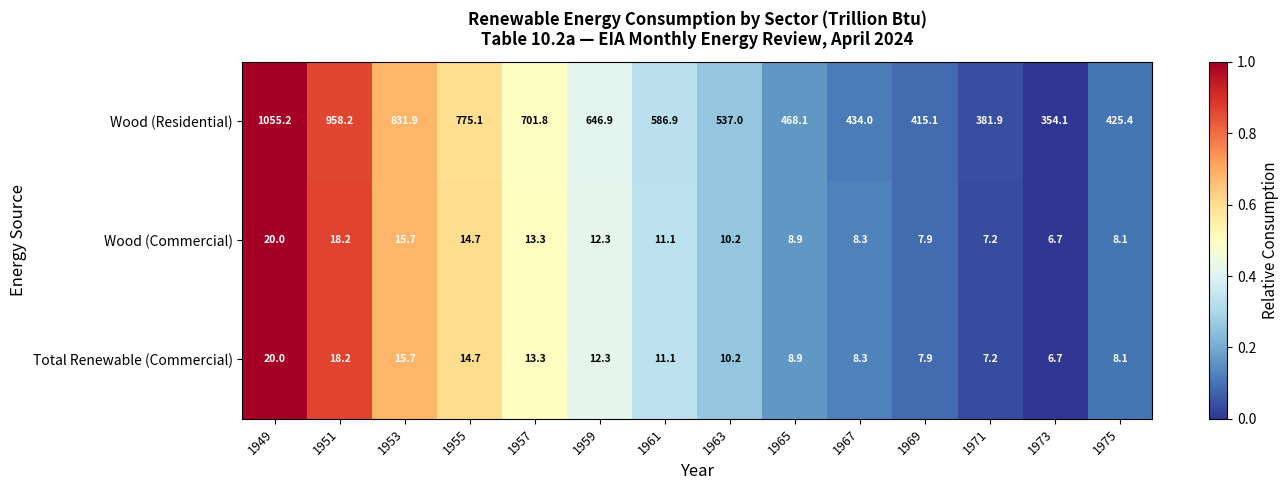

Count the number of data series in this chart.

3